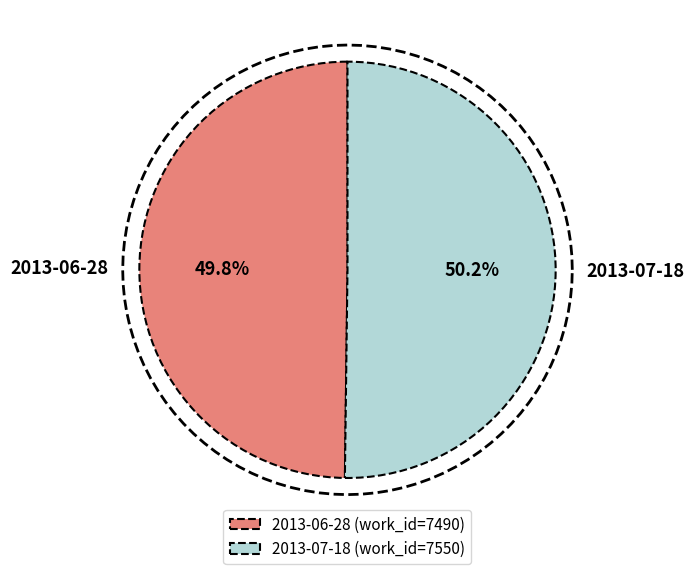

Combined, do 2013-07-18 and 2013-06-28 account for over 50%?

Yes